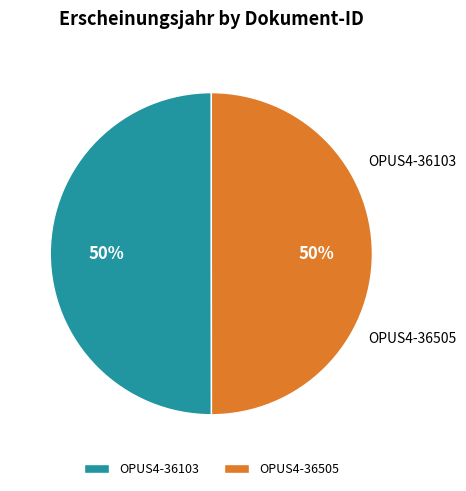

How many segments does this pie chart have?

2